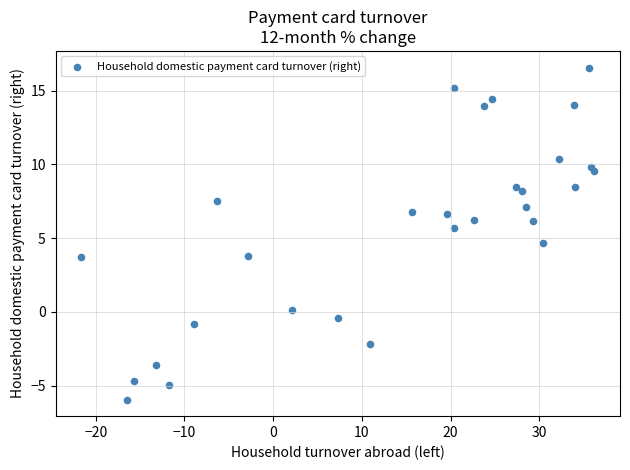

What Y value in the scatter plot is closest to 5?

4.7